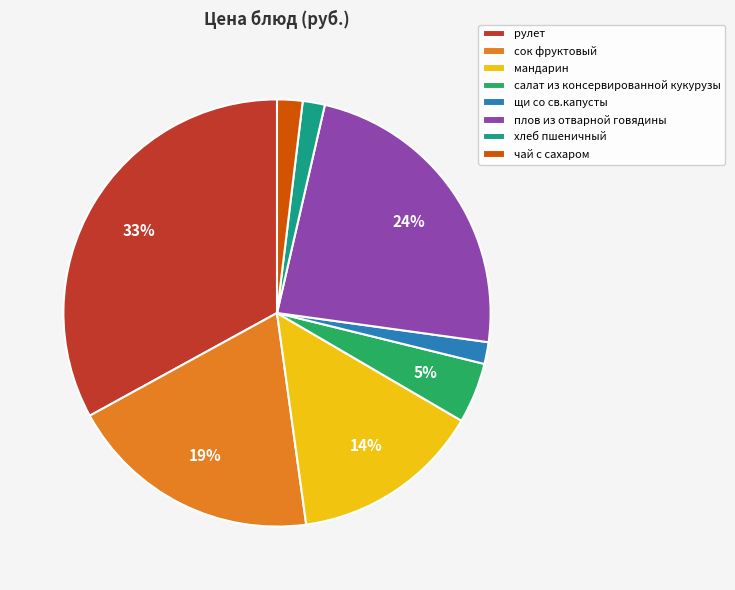

Combined, do хлеб пшеничный and салат из консервированной кукурузы account for over 50%?

No